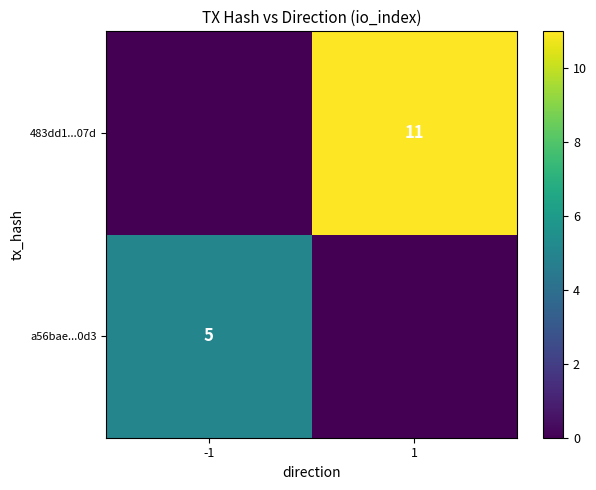

Is it true that 483dd1...07d equals 11 at 1?

True